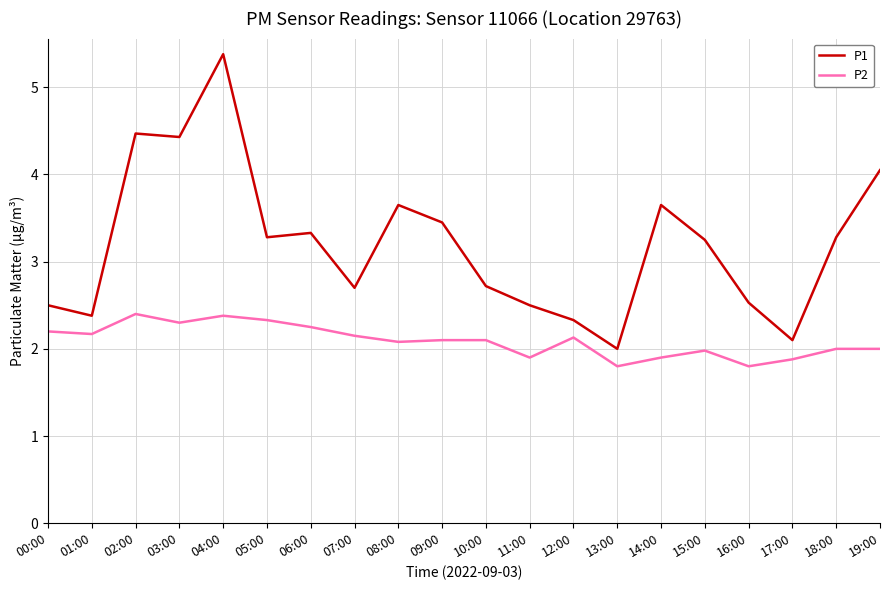

What is the sum of the P1 values at 03:00 and 05:00?

7.7